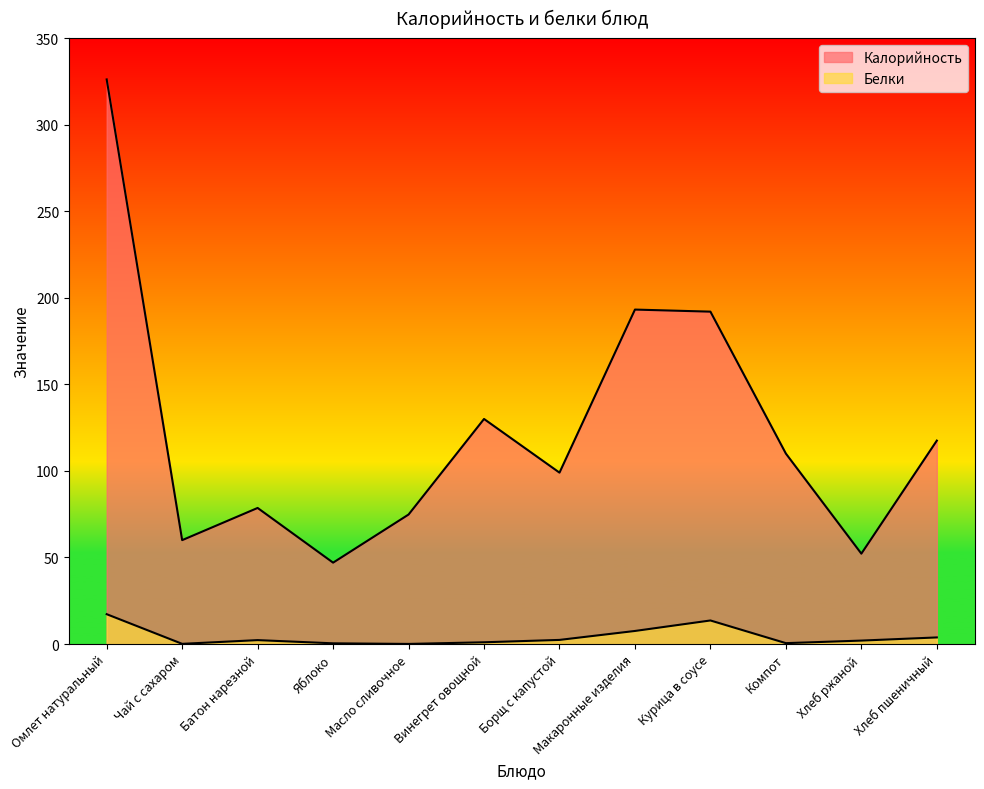

Which series has the largest total across all categories?

Калорийность